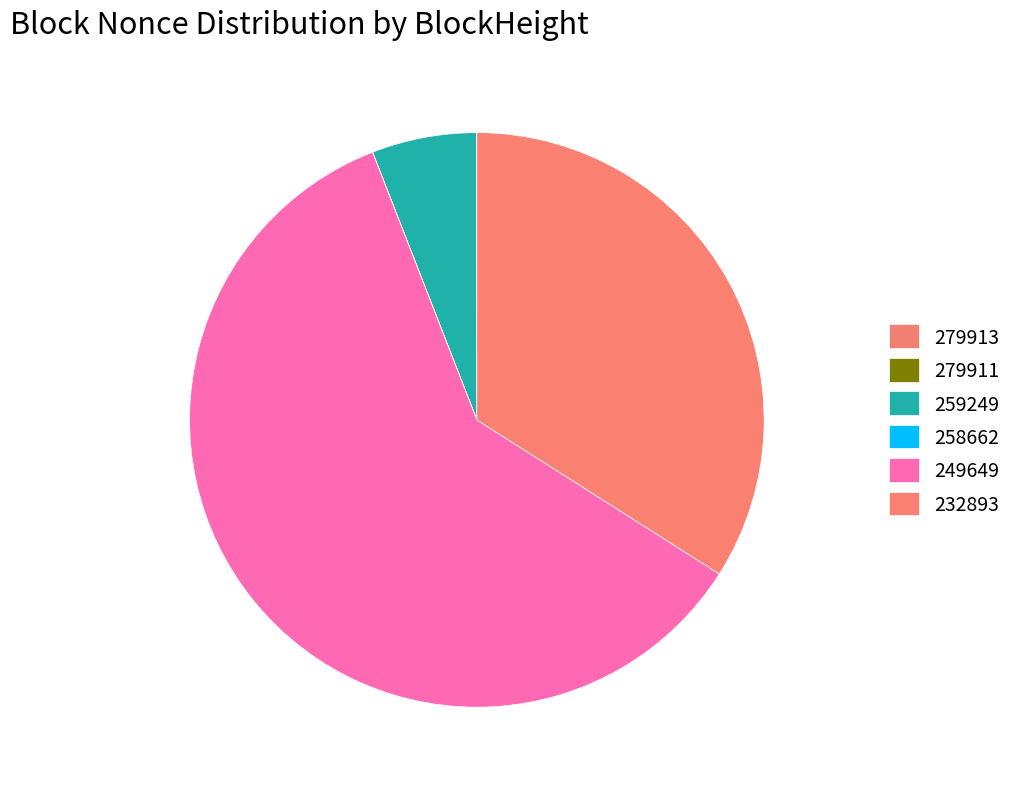

To the nearest percent, what is the difference between the 249649 and 259249 slice percentages?

54%